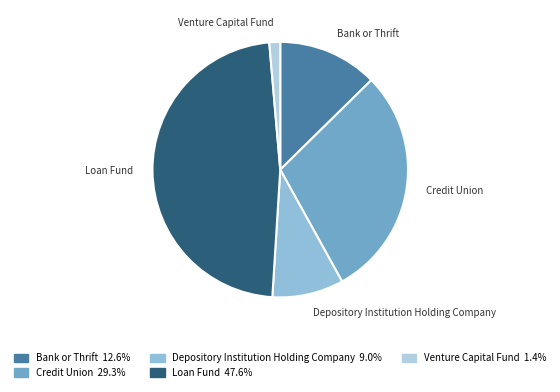

Is there any slice that represents more than half of the pie?

No